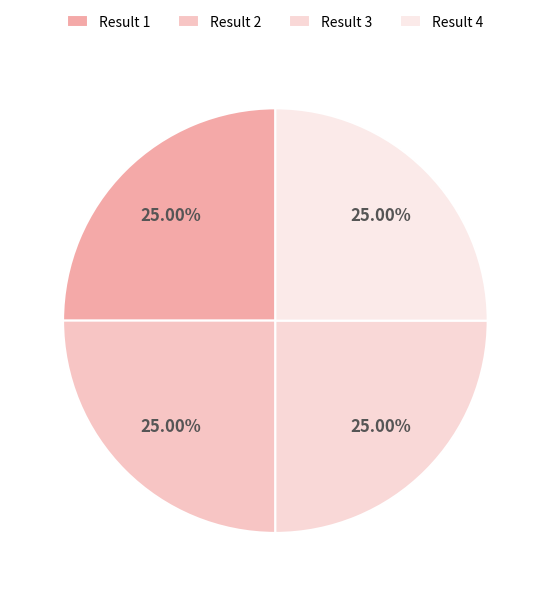

What is the largest slice in the pie chart?

1